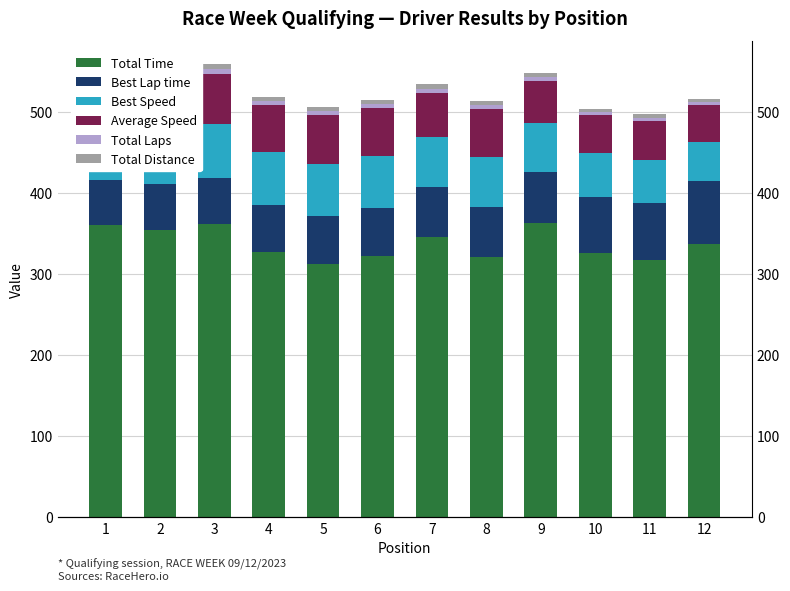

Which series has the widest spread of values?

Total Time